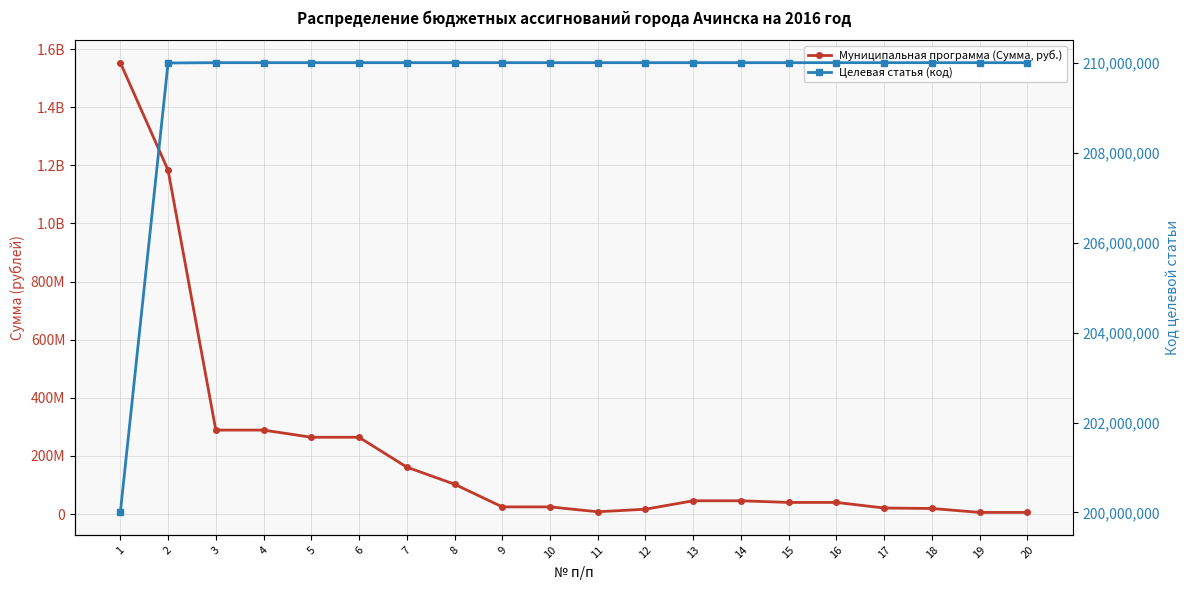

How many data points in Муниципальная программа (Сумма, руб.) are less than 45750795?

10